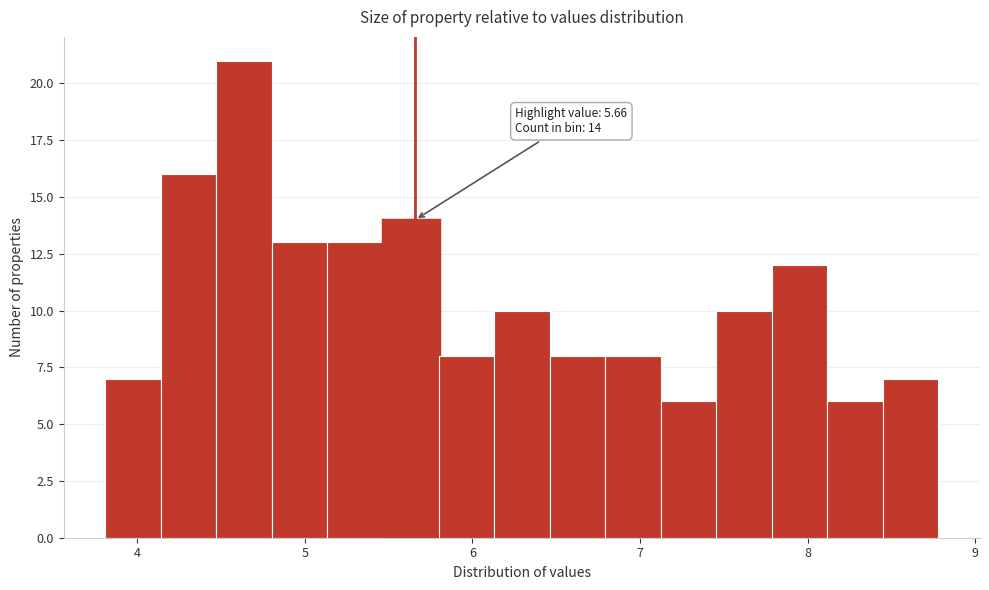

Around what value on the x-axis is the tallest bar? Give the approximate position of its centre, as read against the axis.

4.6